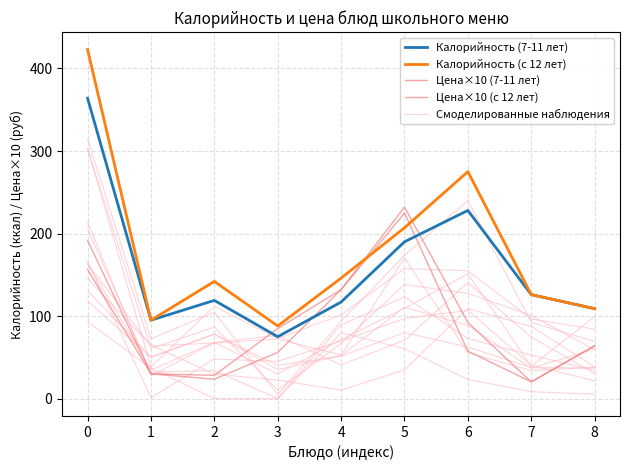

What is the maximum value for Калорийность (7-11 лет)?

364.0